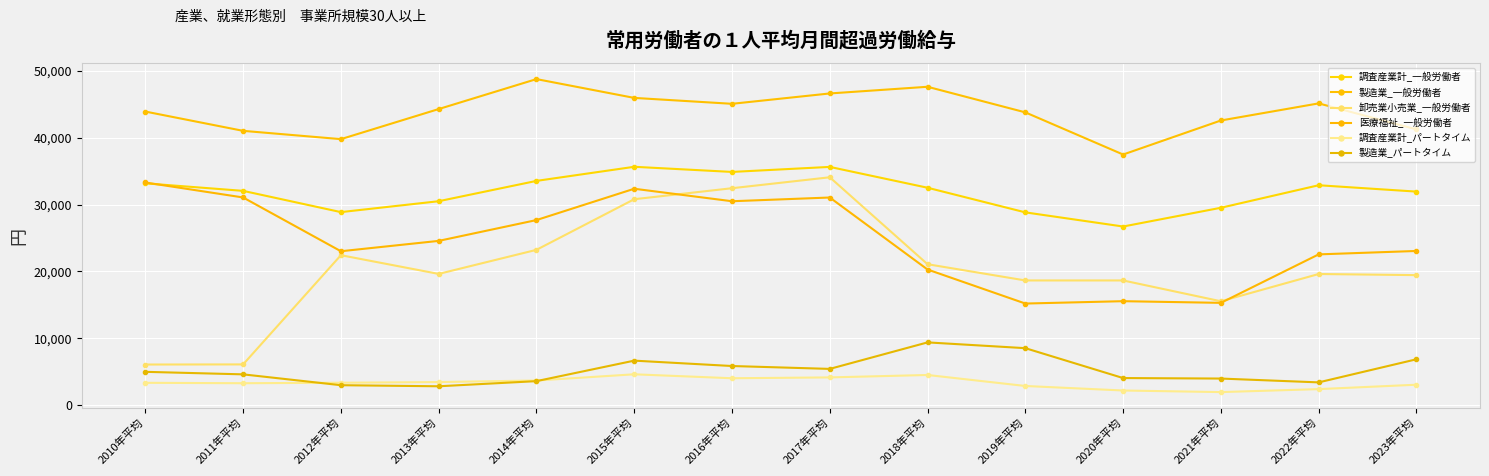

True or false: 製造業_一般労働者 and 医療福祉_一般労働者 cross at least once.

False